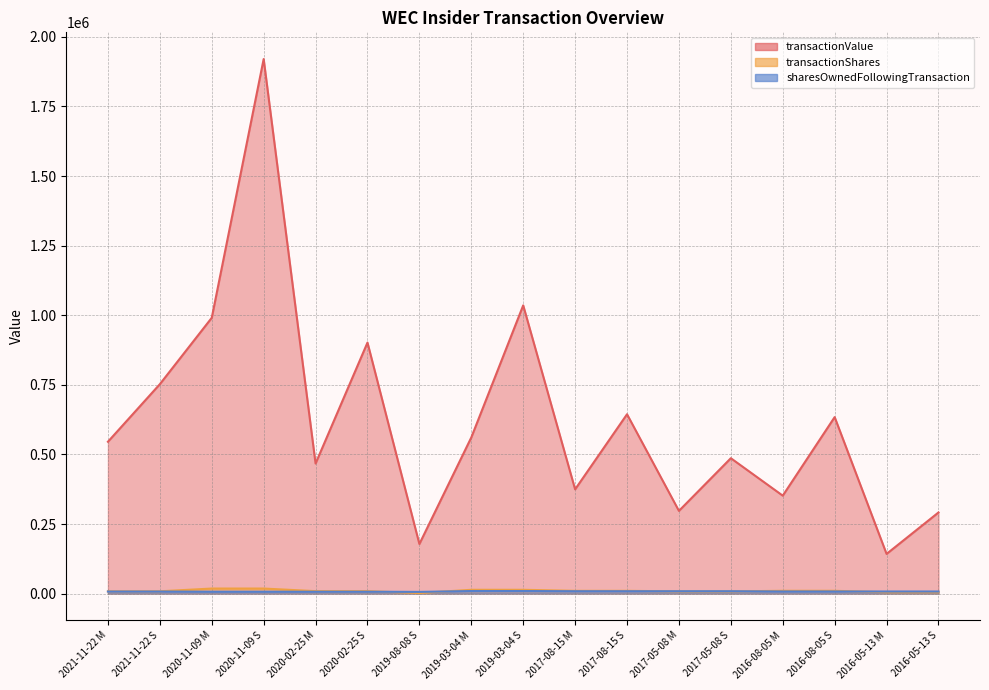

How many lines are shown in the chart?

3